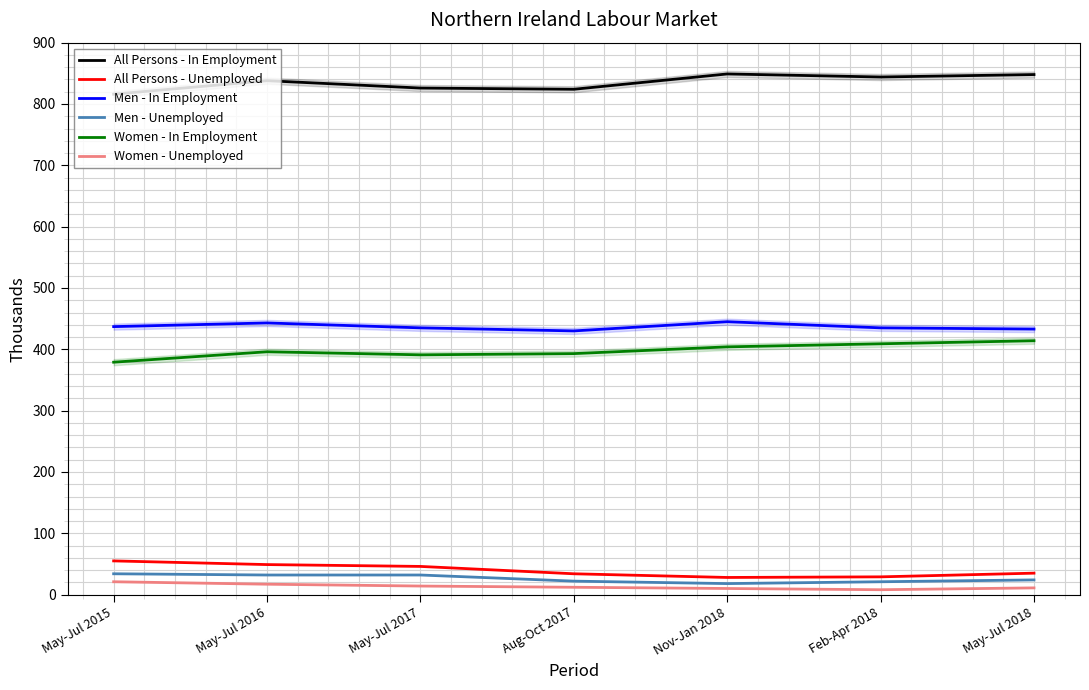

In Women - Unemployed, how many points are lower than both neighbors (excluding endpoints)?

1